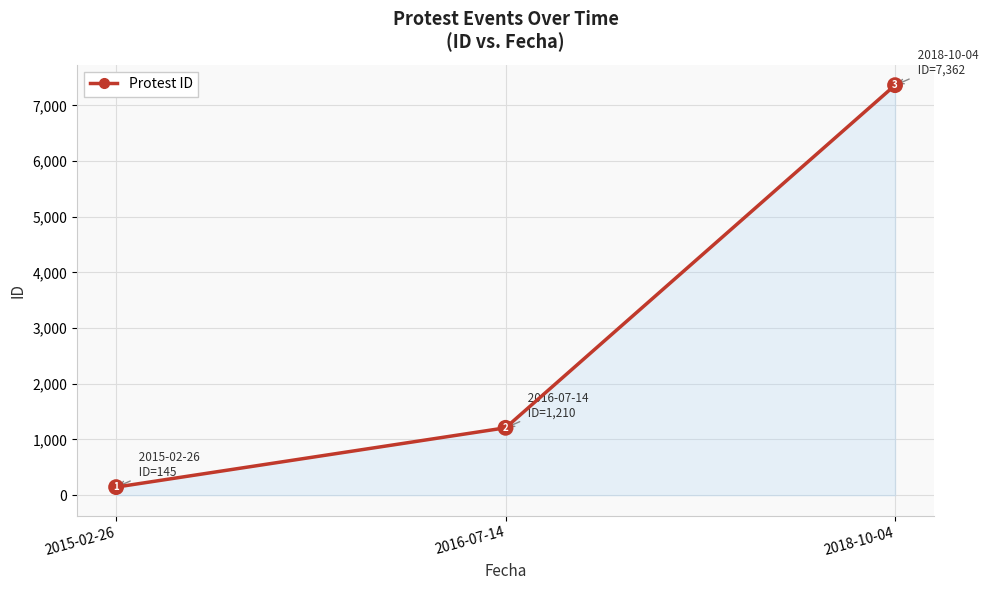

Approximately how many times larger is the value at 2016-07-14 compared to 2018-10-04?

0.2